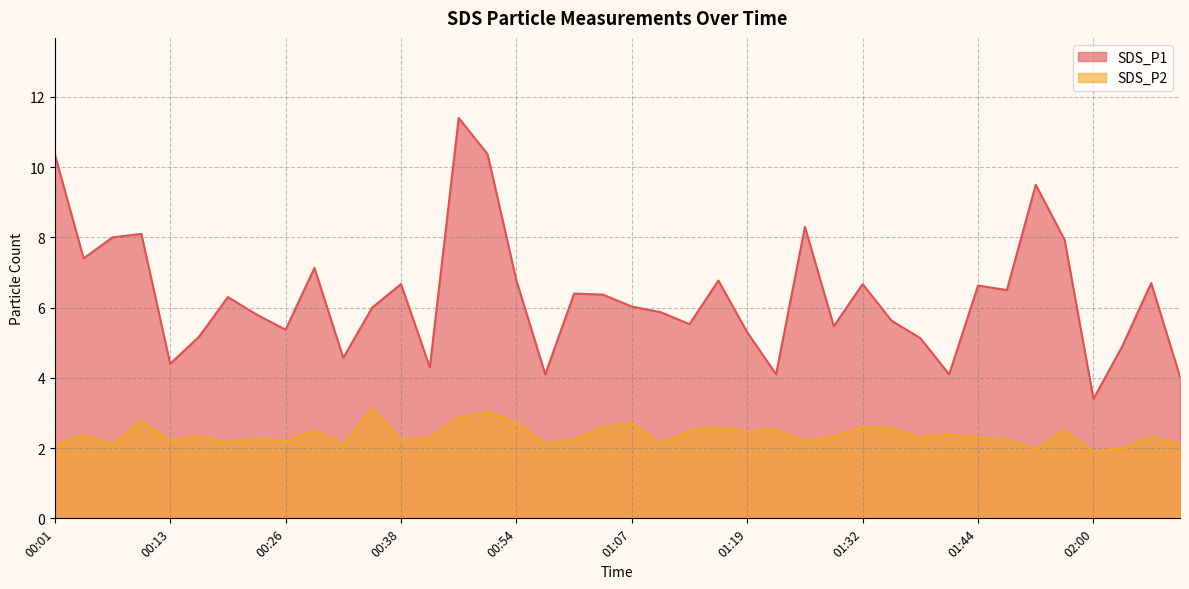

Rank the series by their maximum value, from highest to lowest.

SDS_P1, SDS_P2